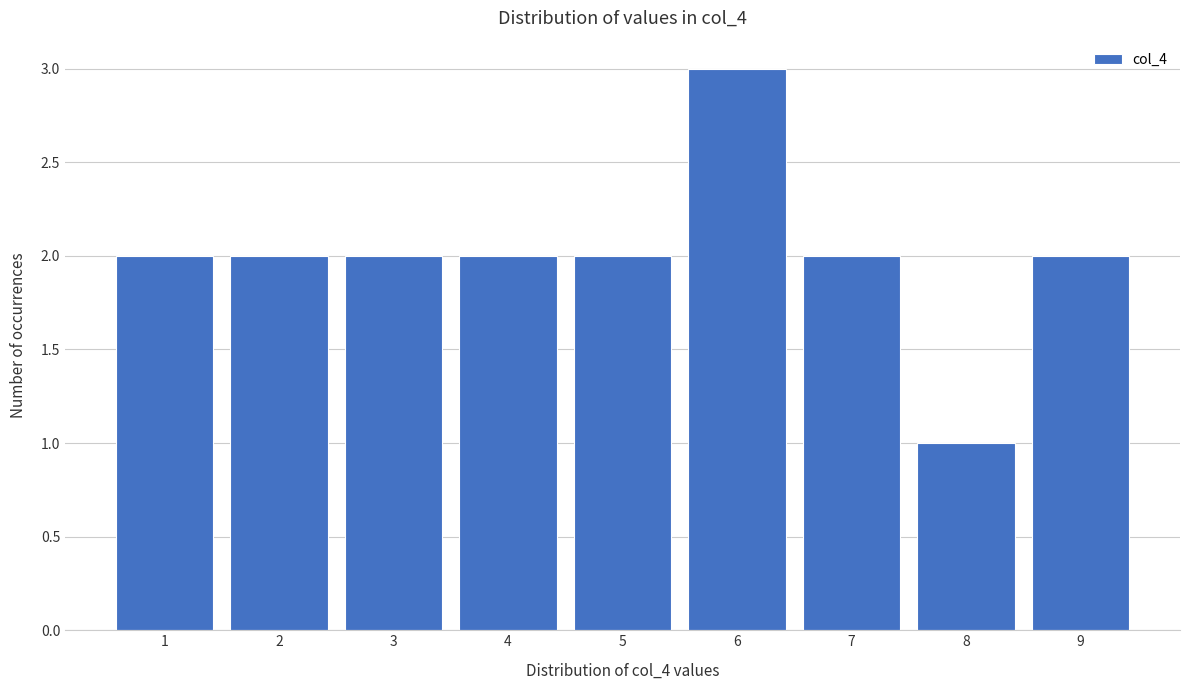

Over which range of the x-axis is the bar tallest?

5.5 to 6.5